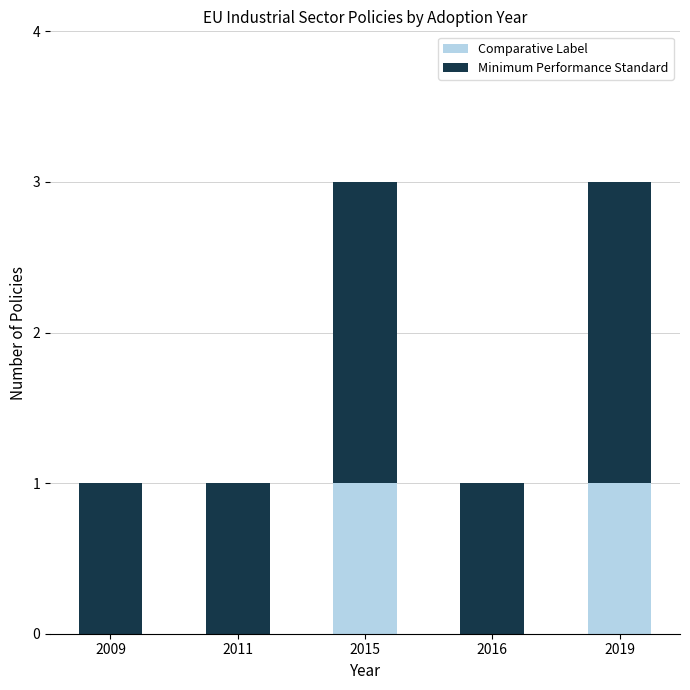

The Comparative Label series shows 1 at 2019. True or false?

True